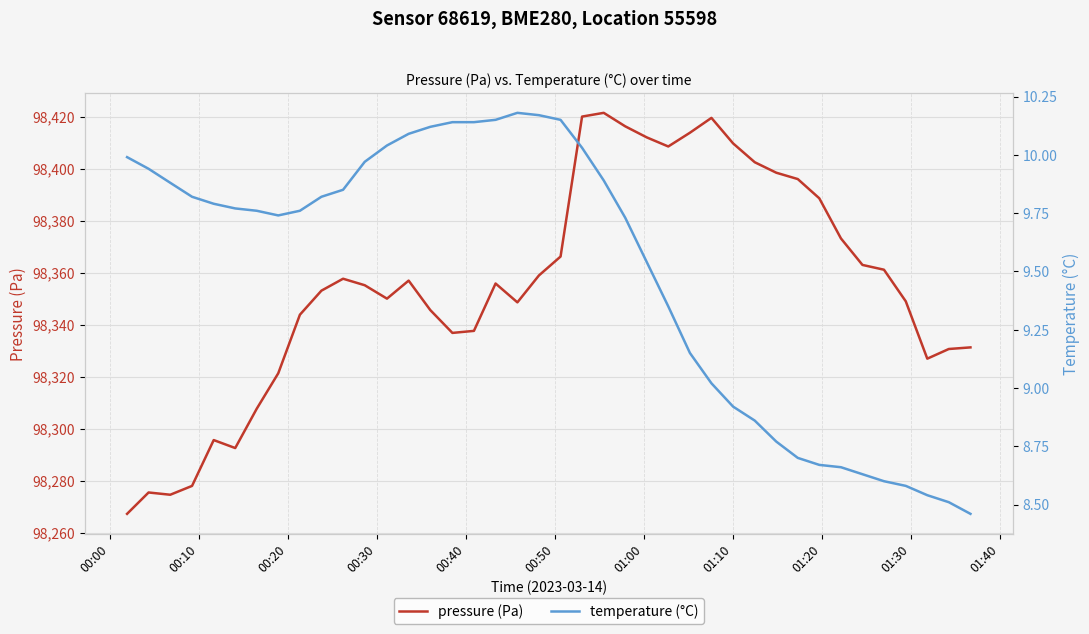

What is the average value of the pressure (Pa) series?

98355.6